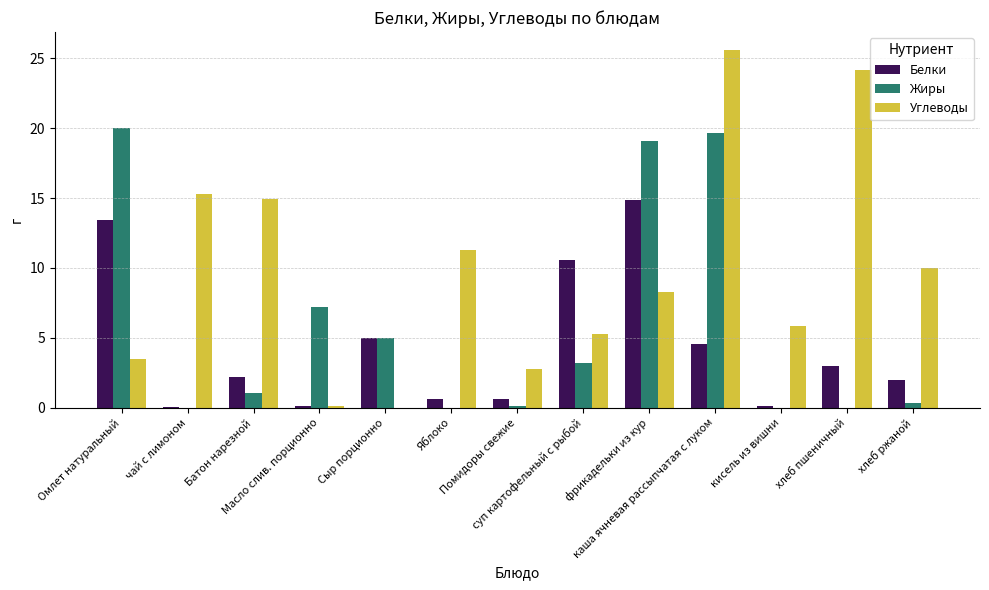

How many groups of bars are there?

13